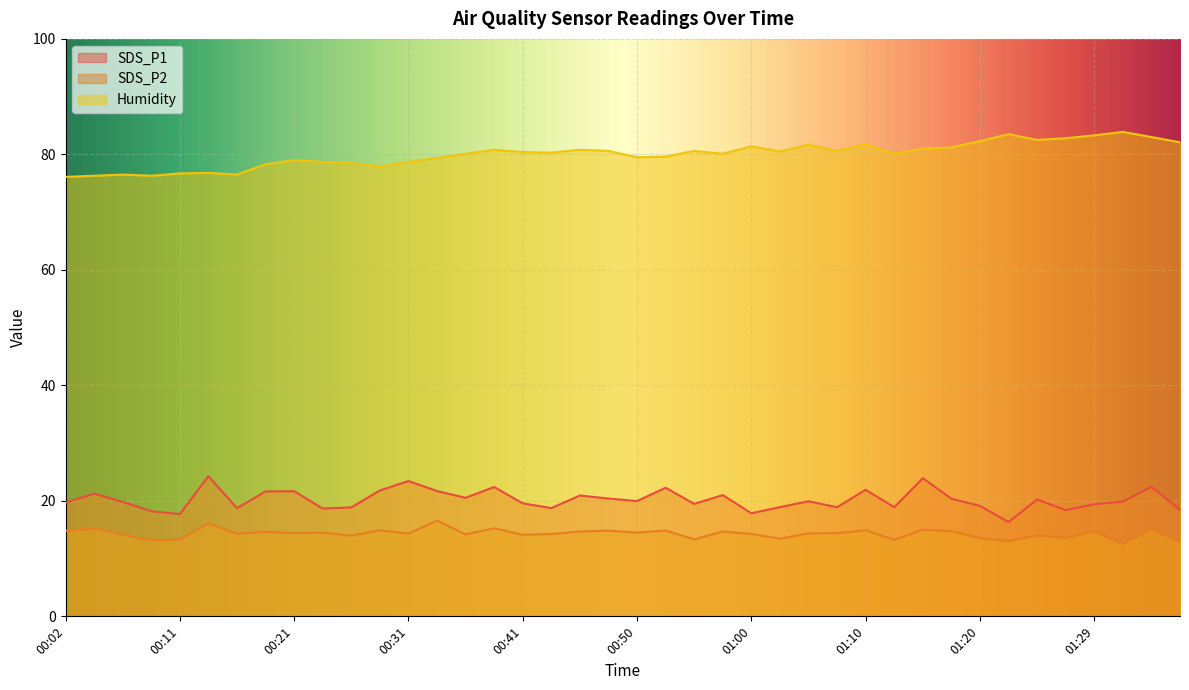

Reading left to right, list all the values displayed in this chart.

SDS_P1: 19.7	21.2	19.8	18.2	17.7	24.3	18.7	21.6	21.7	18.7	18.9	21.8	23.4	21.7	20.5	22.4	19.6	18.8	20.9	20.4	20.0	22.3	19.5	21.0	17.9	18.9	19.9	18.9	21.9	18.9	23.9	20.4	19.1	16.3	20.2	18.4	19.4	19.9	22.4	18.4
SDS_P2: 14.8	15.2	14.1	13.2	13.3	16.1	14.3	14.6	14.4	14.5	14.0	14.9	14.3	16.6	14.2	15.2	14.1	14.2	14.7	14.8	14.5	14.9	13.3	14.7	14.3	13.4	14.4	14.4	14.9	13.2	15.0	14.7	13.6	13.0	14.0	13.6	14.7	12.5	15.0	12.9
Humidity: 76.1	76.3	76.5	76.3	76.7	76.8	76.5	78.3	79.0	78.7	78.5	77.9	78.7	79.4	80.1	80.8	80.4	80.3	80.8	80.6	79.5	79.6	80.6	80.1	81.4	80.5	81.7	80.6	81.8	80.1	81.0	81.2	82.3	83.5	82.5	82.8	83.3	83.9	83.0	82.1